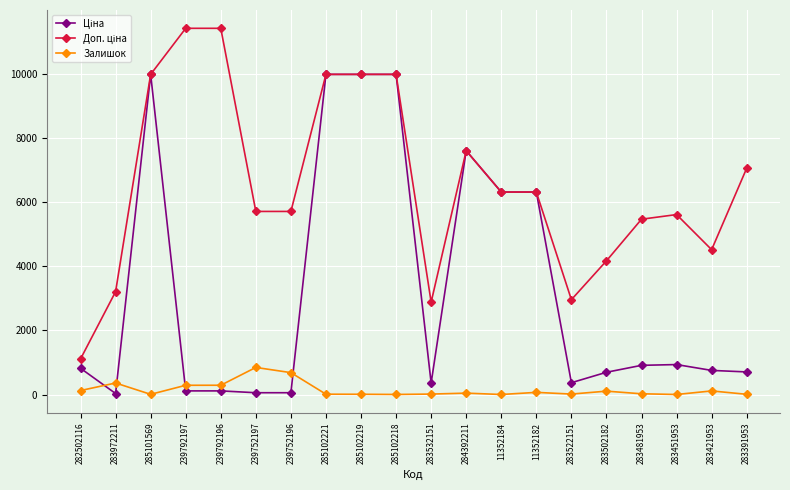

What is the maximum value for Залишок?

845.0